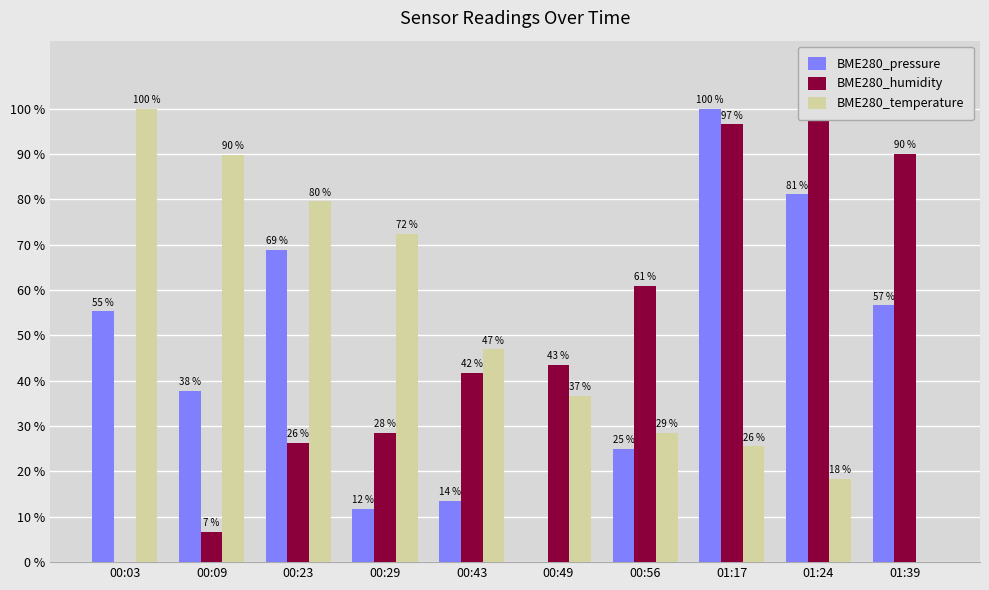

Which series has the largest total across all categories?

BME280_temperature